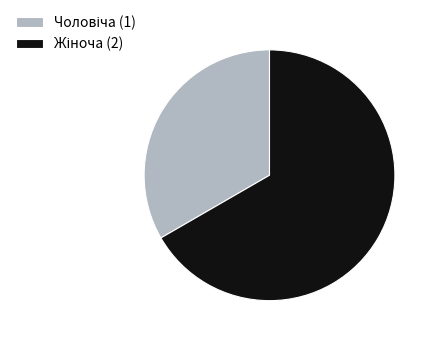

Is there any slice that represents more than half of the pie?

Yes